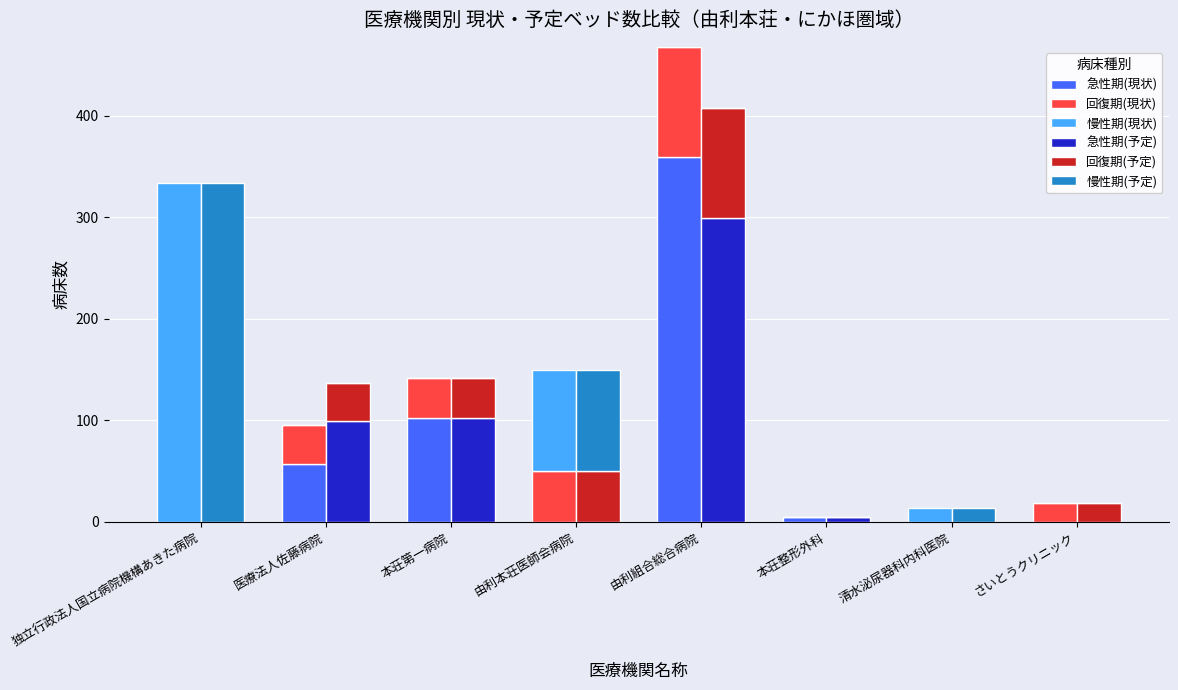

What position from the left is 由利本荘医師会病院?

4